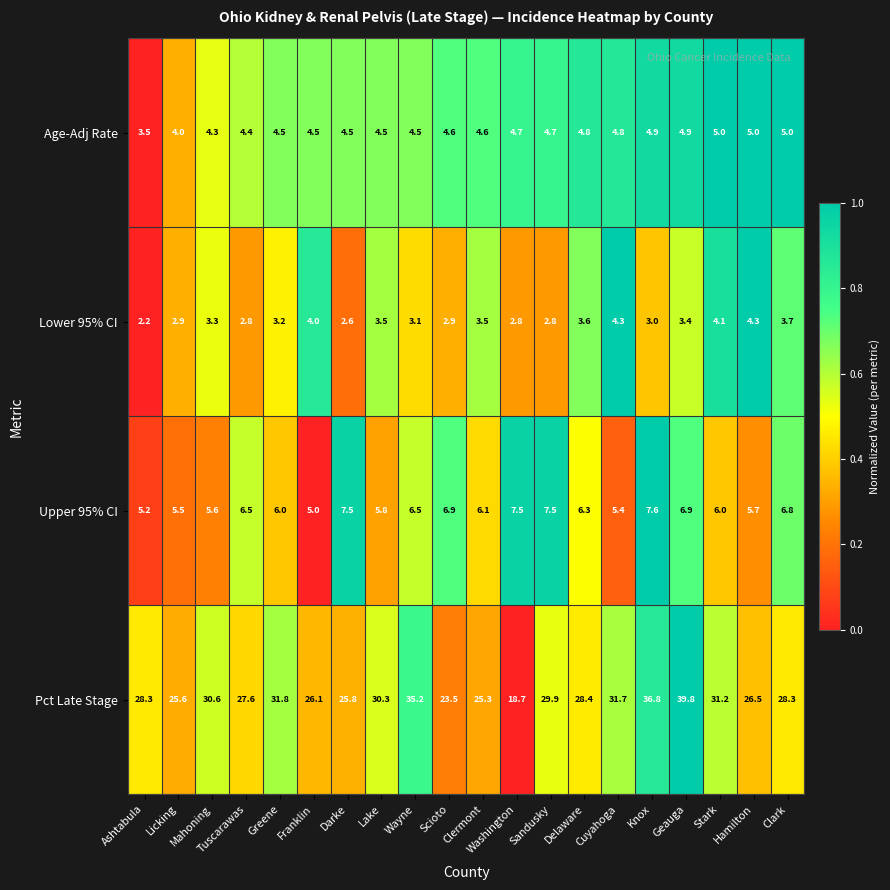

At which category is the sum across all series the highest?

Geauga